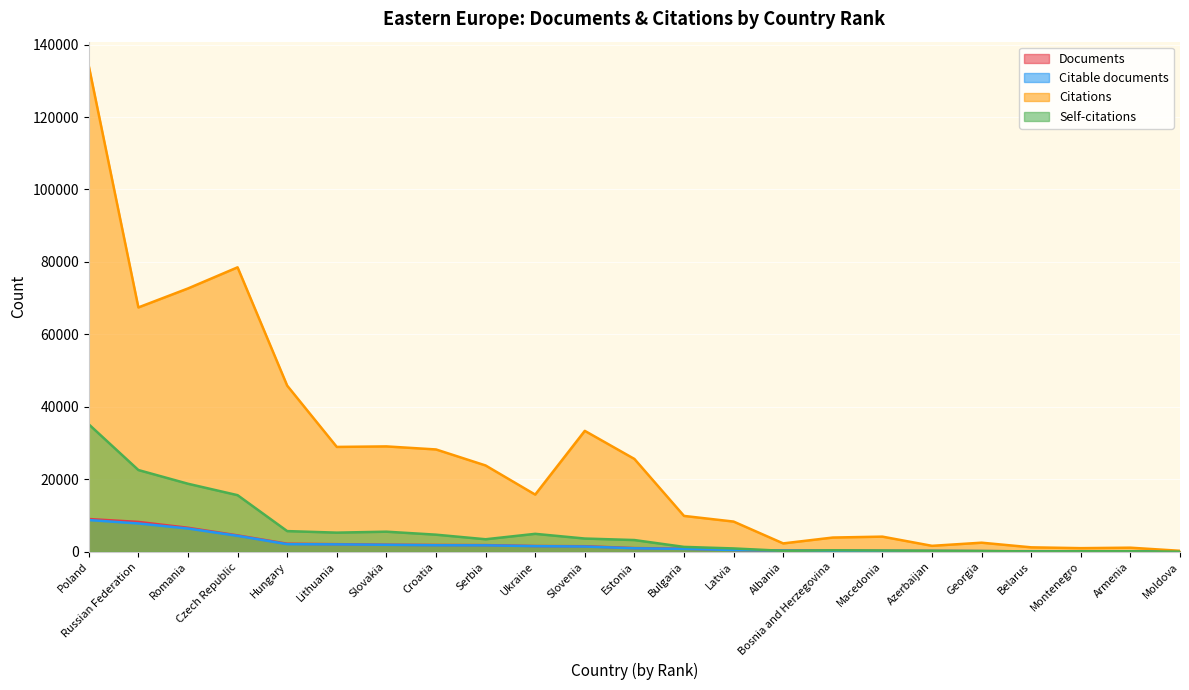

Is the value of Citations at Slovenia greater than the value of Documents at Serbia?

Yes